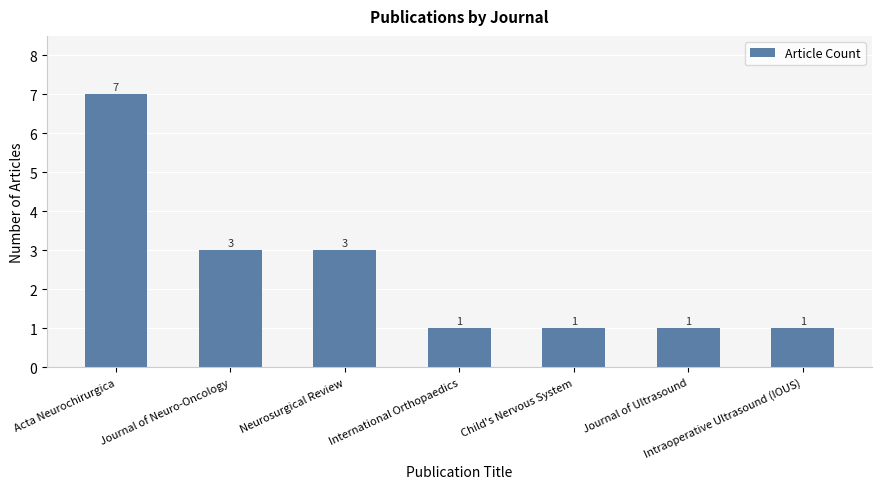

Which label corresponds to the largest value in the chart?

Acta Neurochirurgica